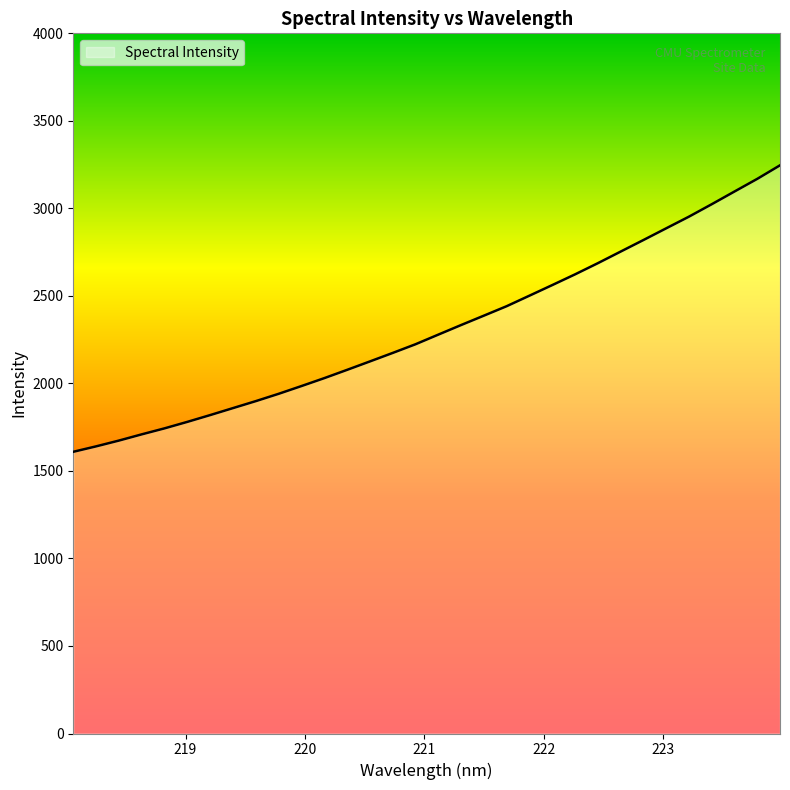

What is the difference between the maximum and minimum values?

1636.6